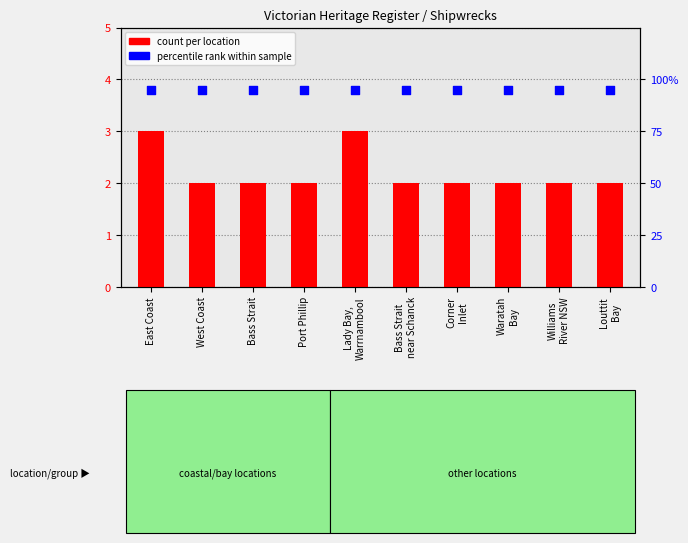

Is the value of percentile rank within sample at Port Phillip greater than the value of count per location at Williams
River NSW?

Yes